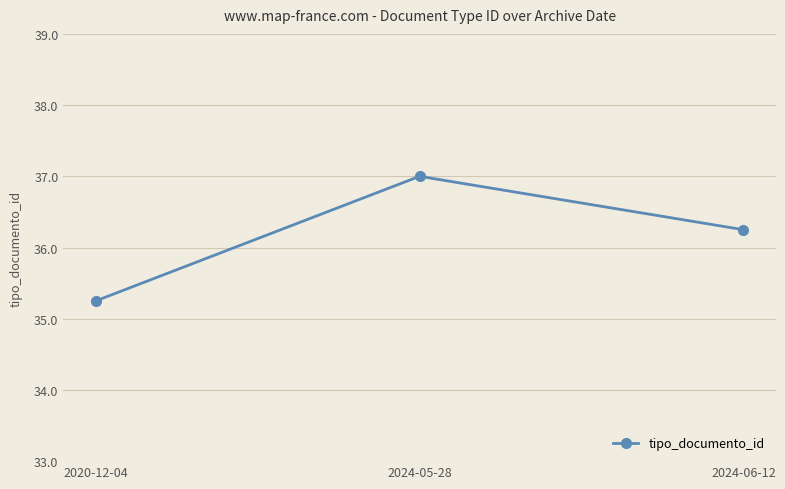

What is the sum of all values?

108.5